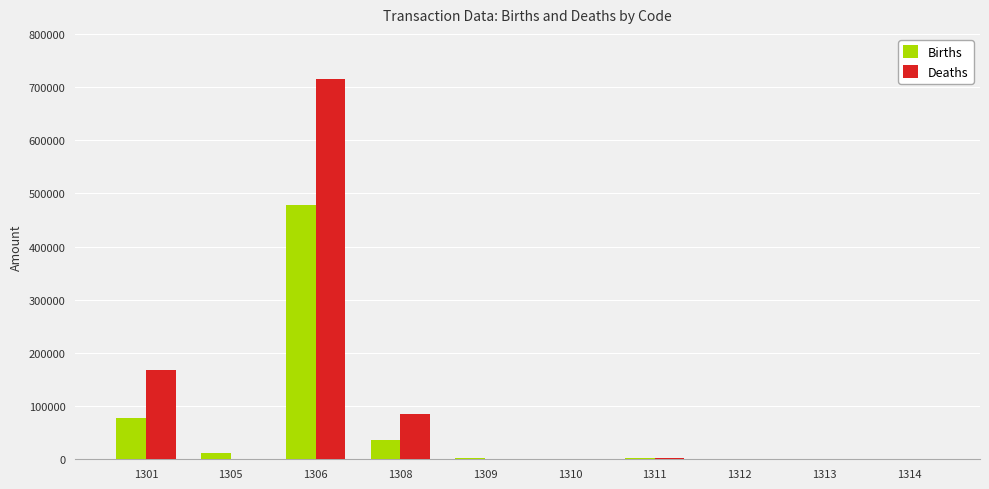

What is the maximum value for Deaths?

714270